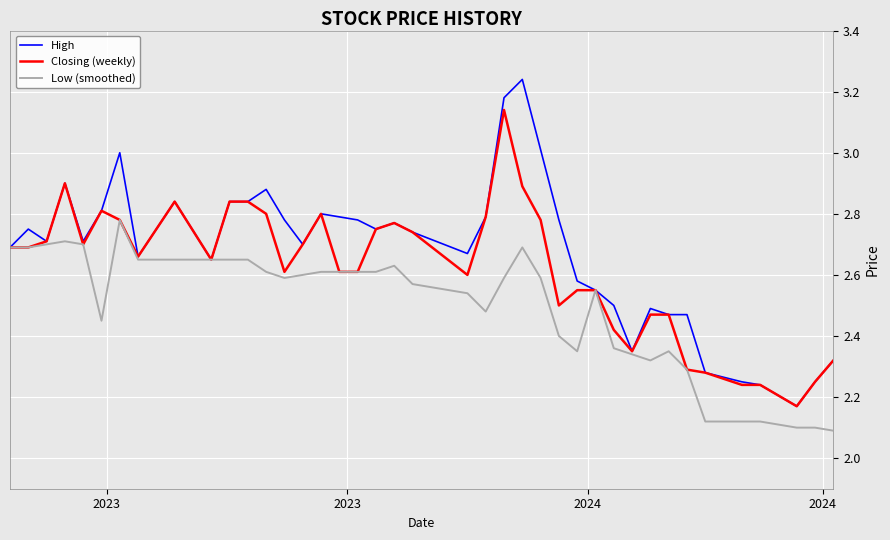

List the series in order of their overall mean, lowest first.

Low (smoothed), Closing (weekly), High